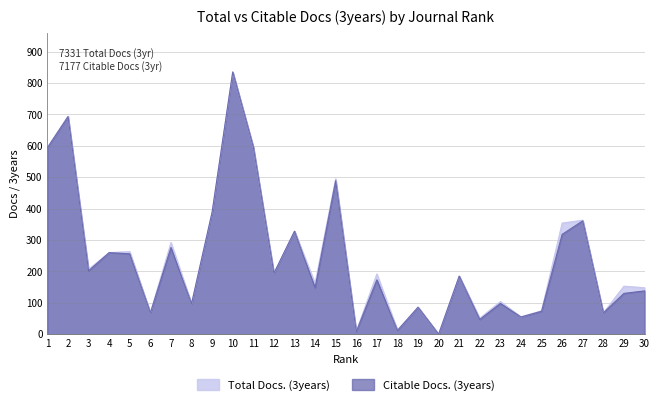

What is the sum of the Total Docs. (3years) values at 13 and 6?

396